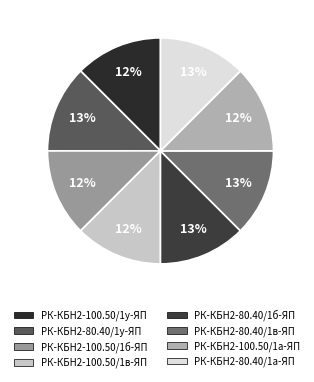

How much of the chart is everything except РК-КБН2-80.40/1в-ЯП?

87.5%